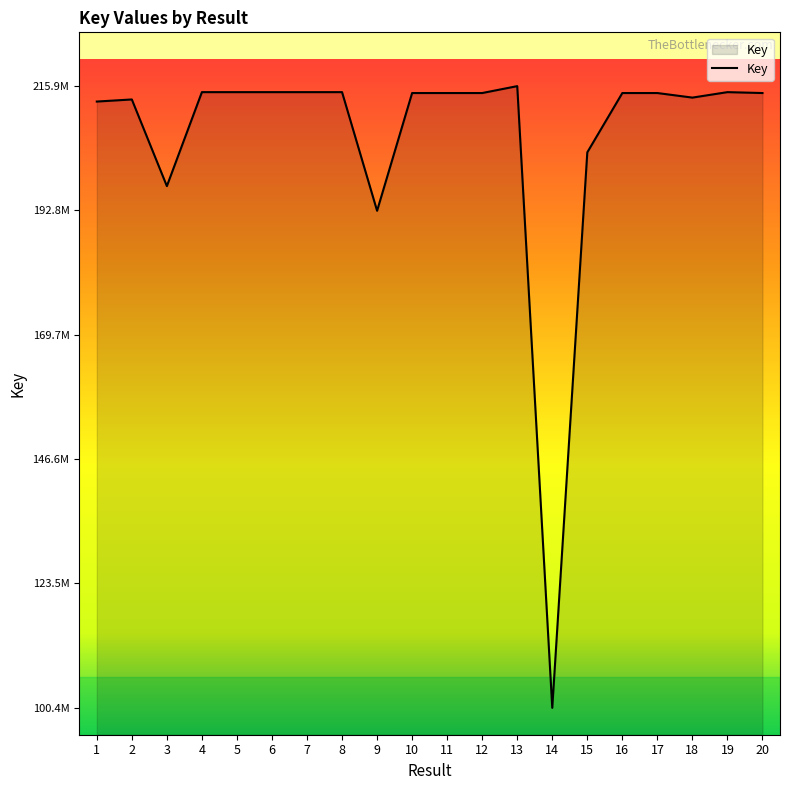

The chart shows a value of 214855295 at 19. True or false?

True